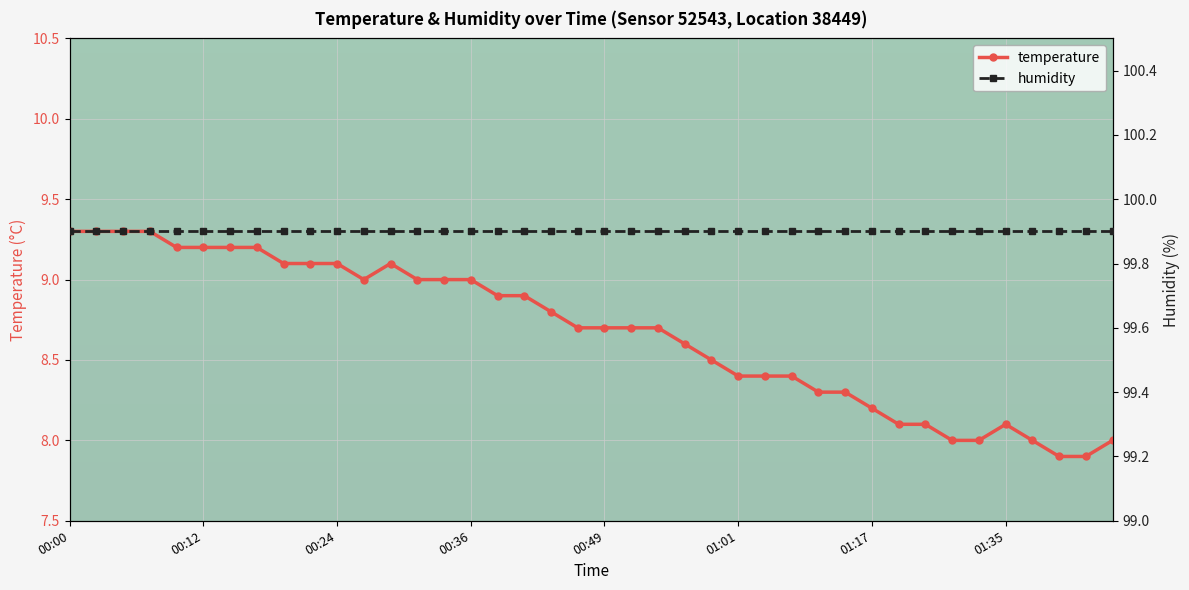

What is the smallest value displayed?

7.9